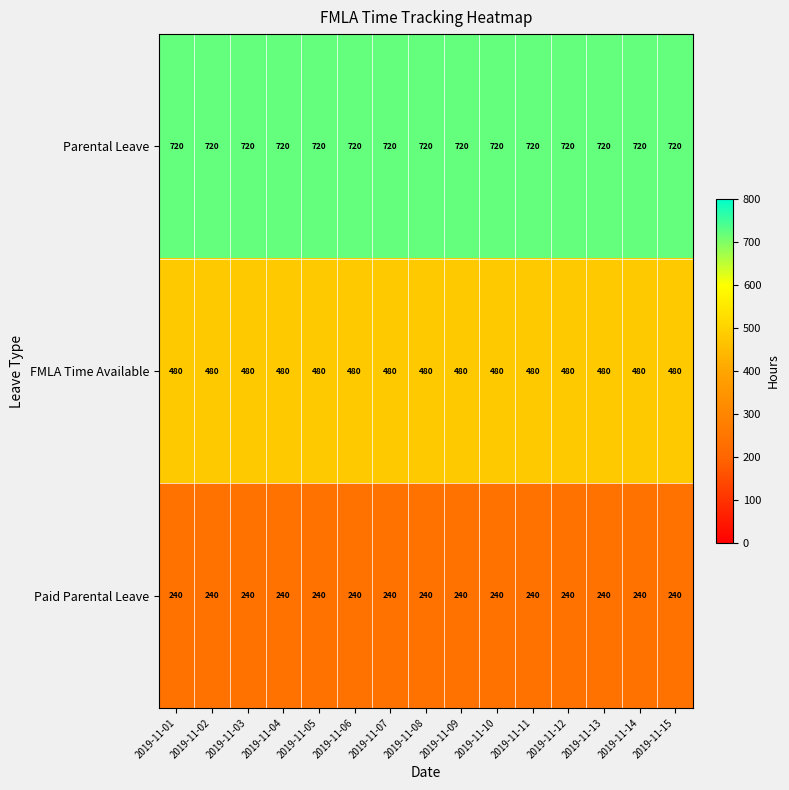

At how many categories does at least one series exceed 662?

15